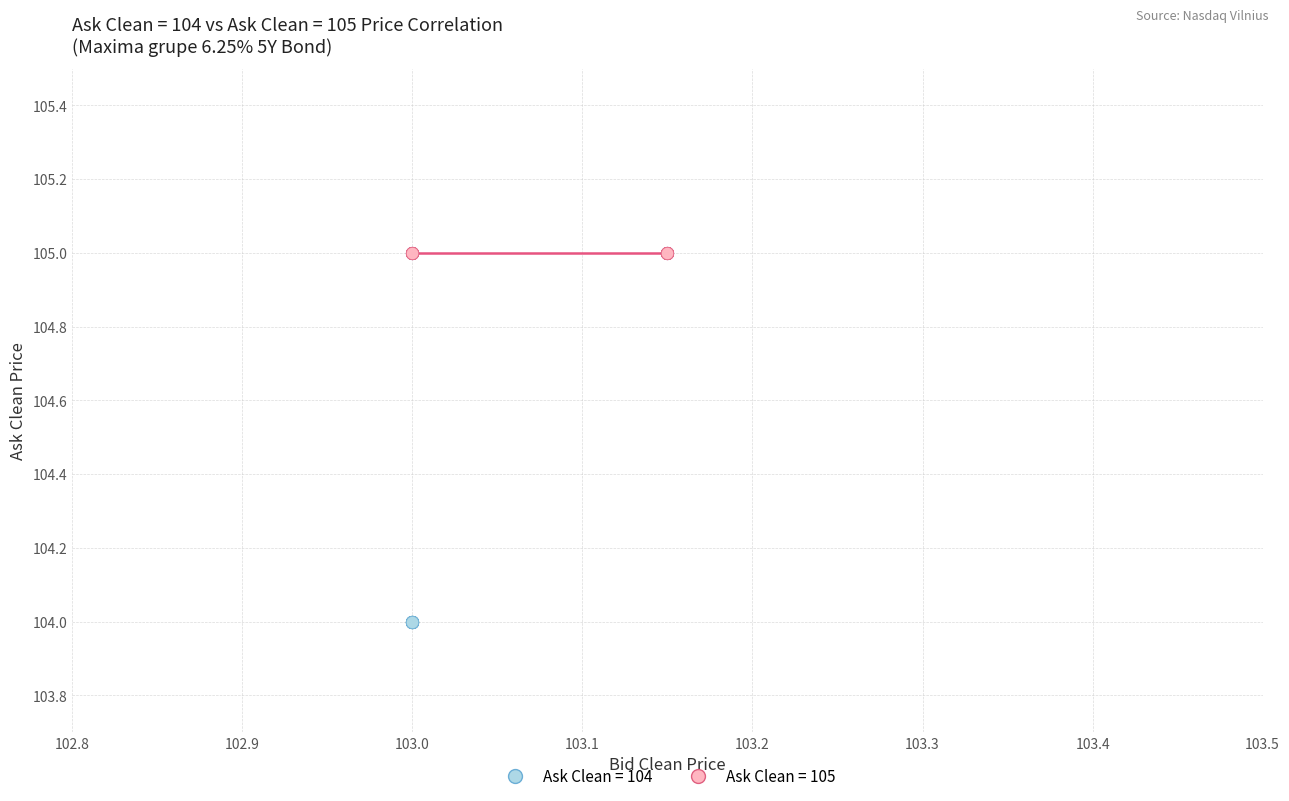

Which series contains the lowest Y value?

Ask Clean = 104